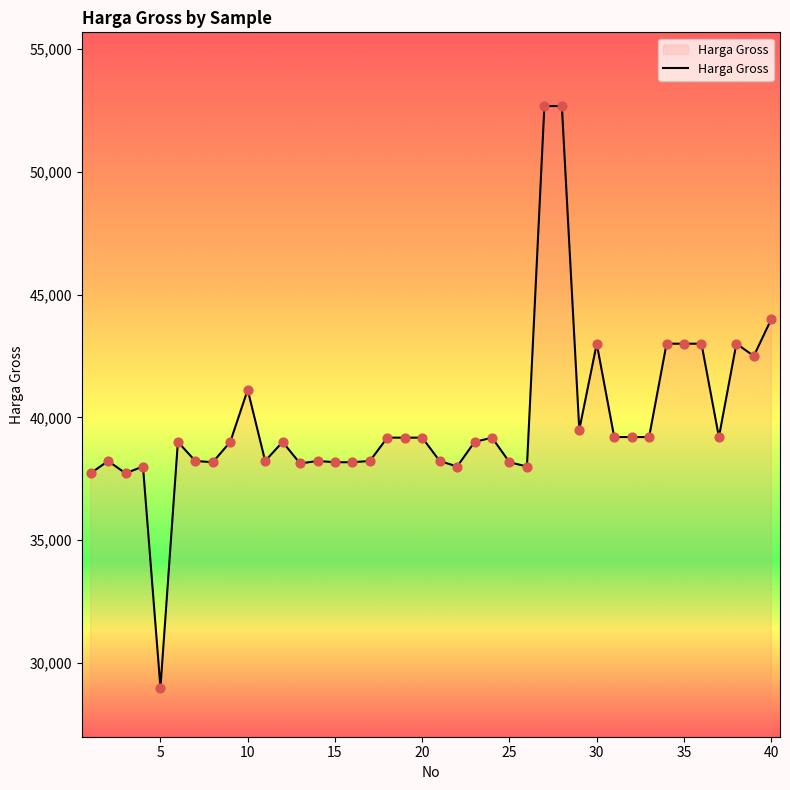

What is the maximum value shown in the chart?

52675